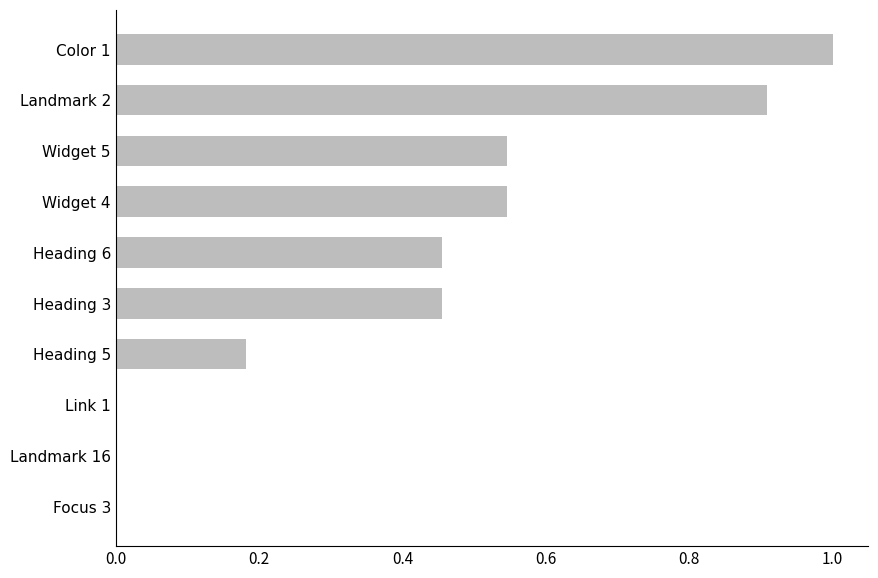

What is the sum of all values?

4.1